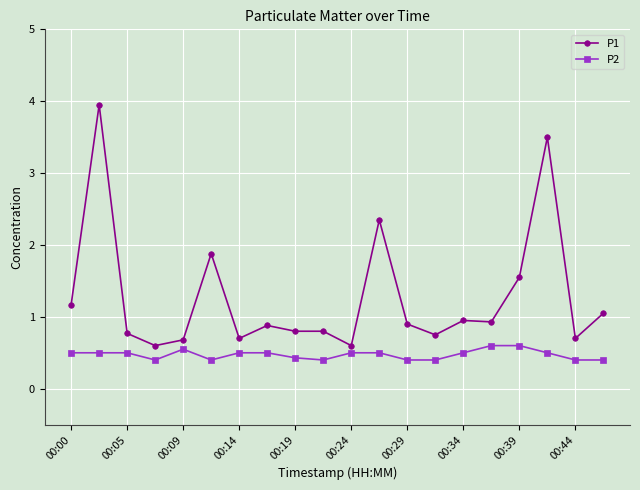

How many categories are shown in the chart?

20